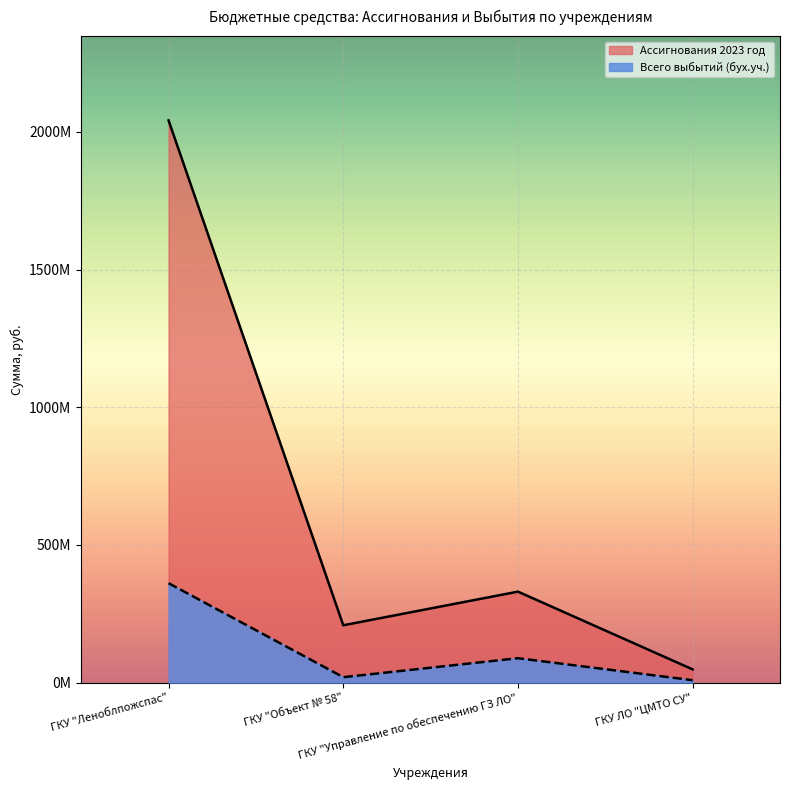

What is the label of the 2nd point from the left?

ГКУ "Объект № 58"